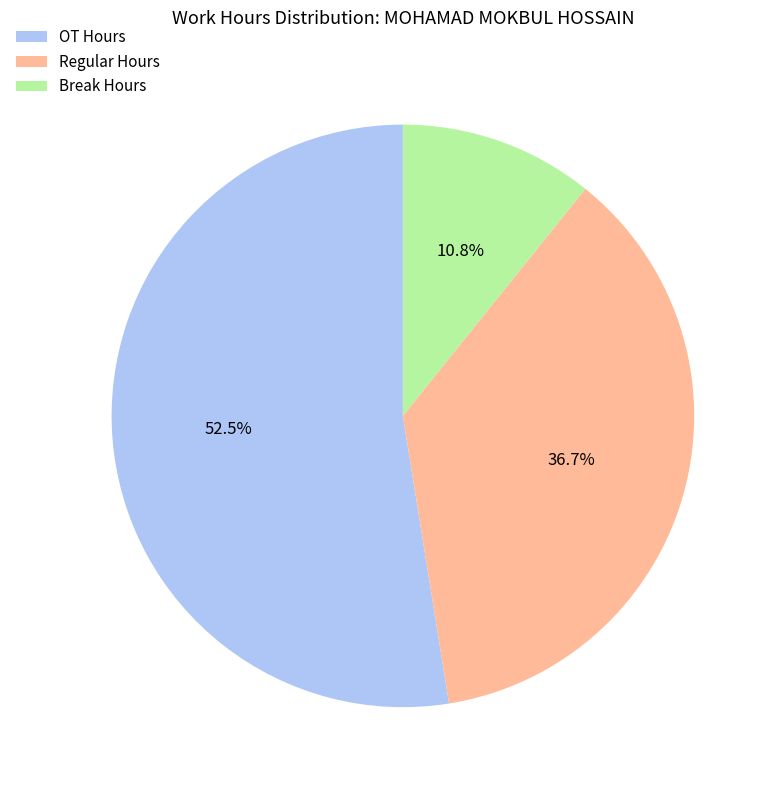

Does any single category account for the majority?

Yes